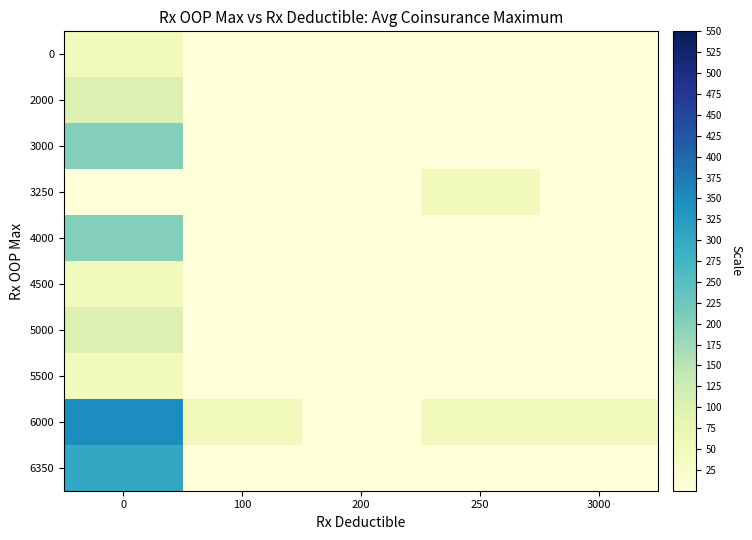

What is the spread (max minus min) of values at 250?

50